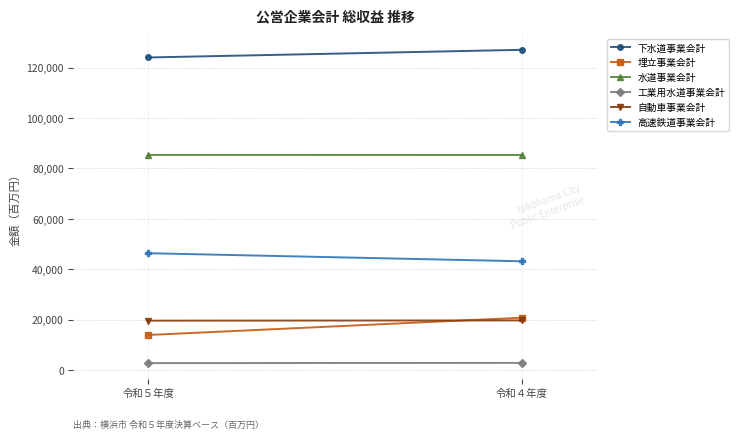

What value does the 高速鉄道事業会計 series have at 令和４年度?

43130